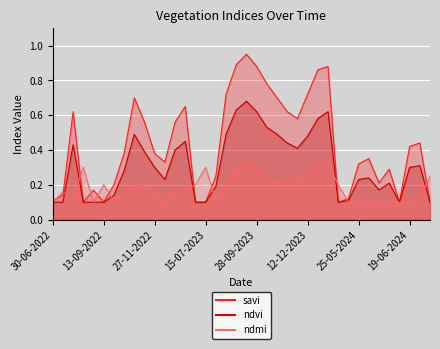

What is the label of the 24th point from the left?

12-11-2023